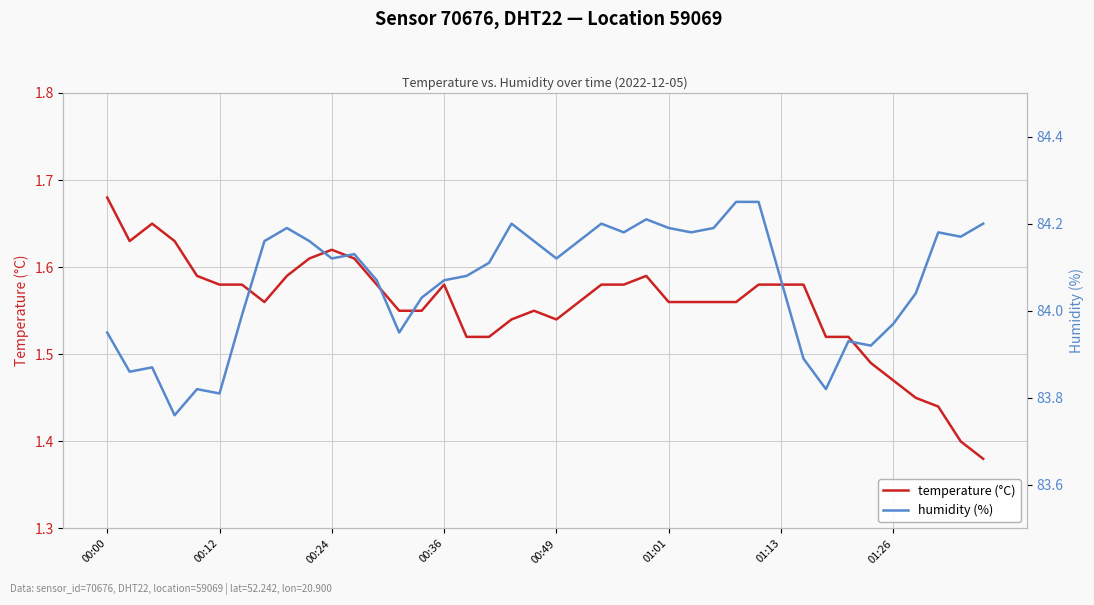

True or false: temperature (°C) has more than 0 interior local peaks.

True